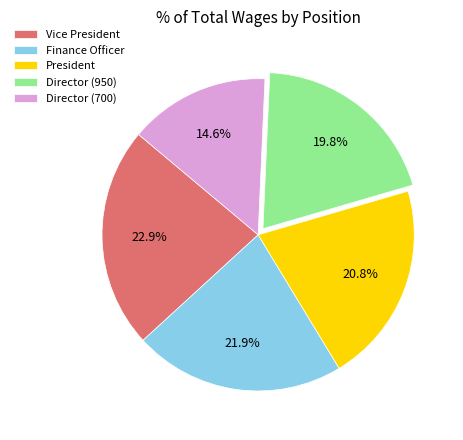

Count the number of slices in the pie.

5